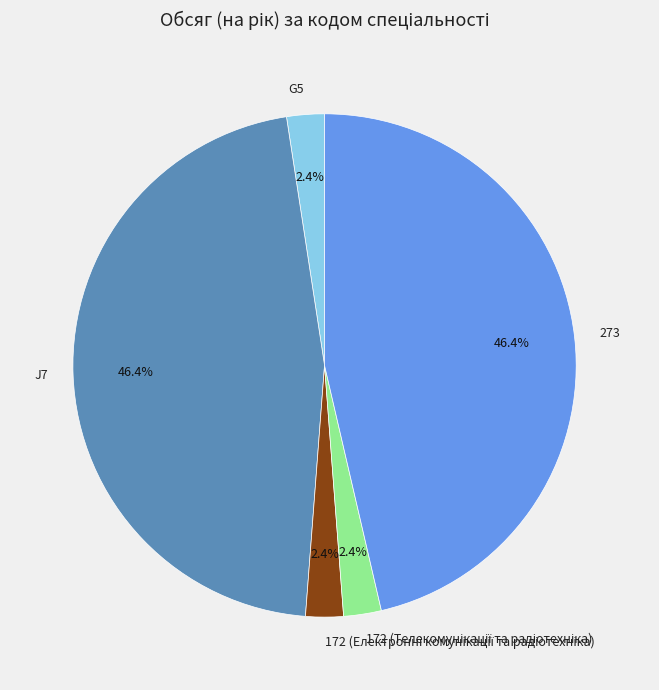

Combined, what portion of the pie is J7 and G5?

48.8%